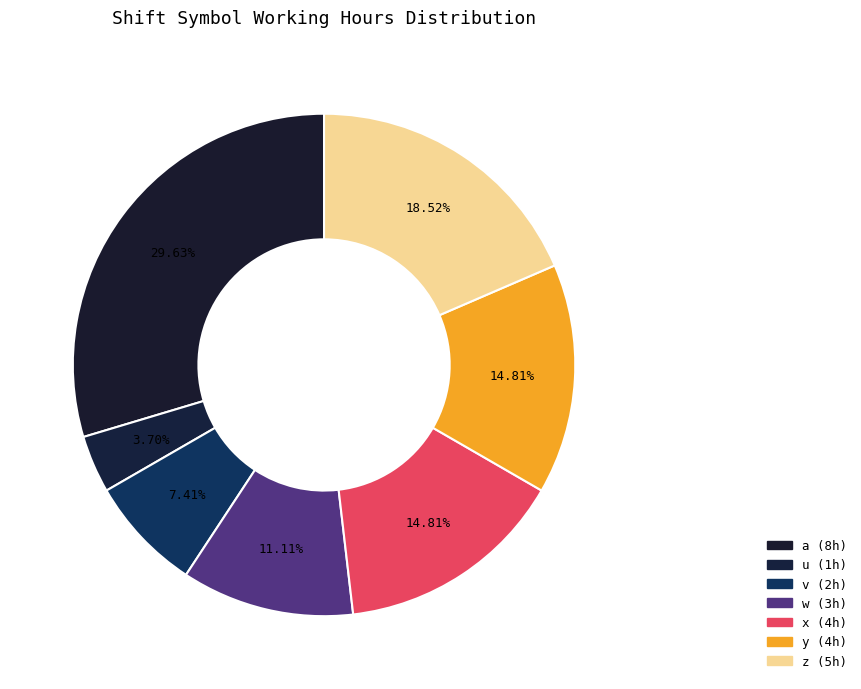

What percentage is NOT represented by x?

85.2%